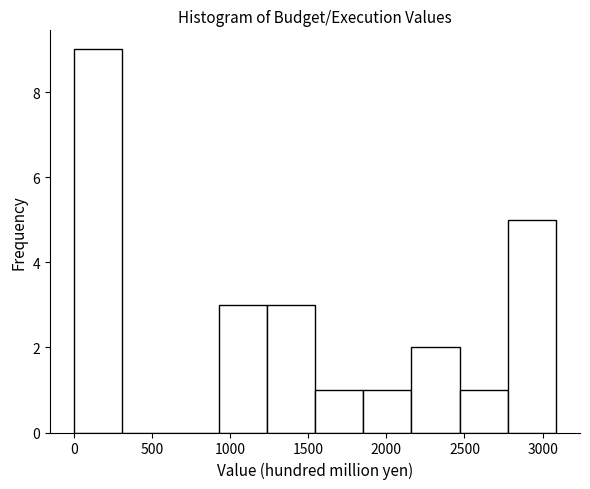

Reading left to right, list every bar in this chart as the range it spans on the x-axis followed by its height. Neither the bar edges nor the heights are printed on the chart, so give them approximately, as read against the axes.

0 to 300: 9
300 to 600: 0
600 to 950: 0
950 to 1250: 3
1250 to 1550: 3
1550 to 1850: 1
1850 to 2150: 1
2150 to 2450: 2
2450 to 2800: 1
2800 to 3100: 5